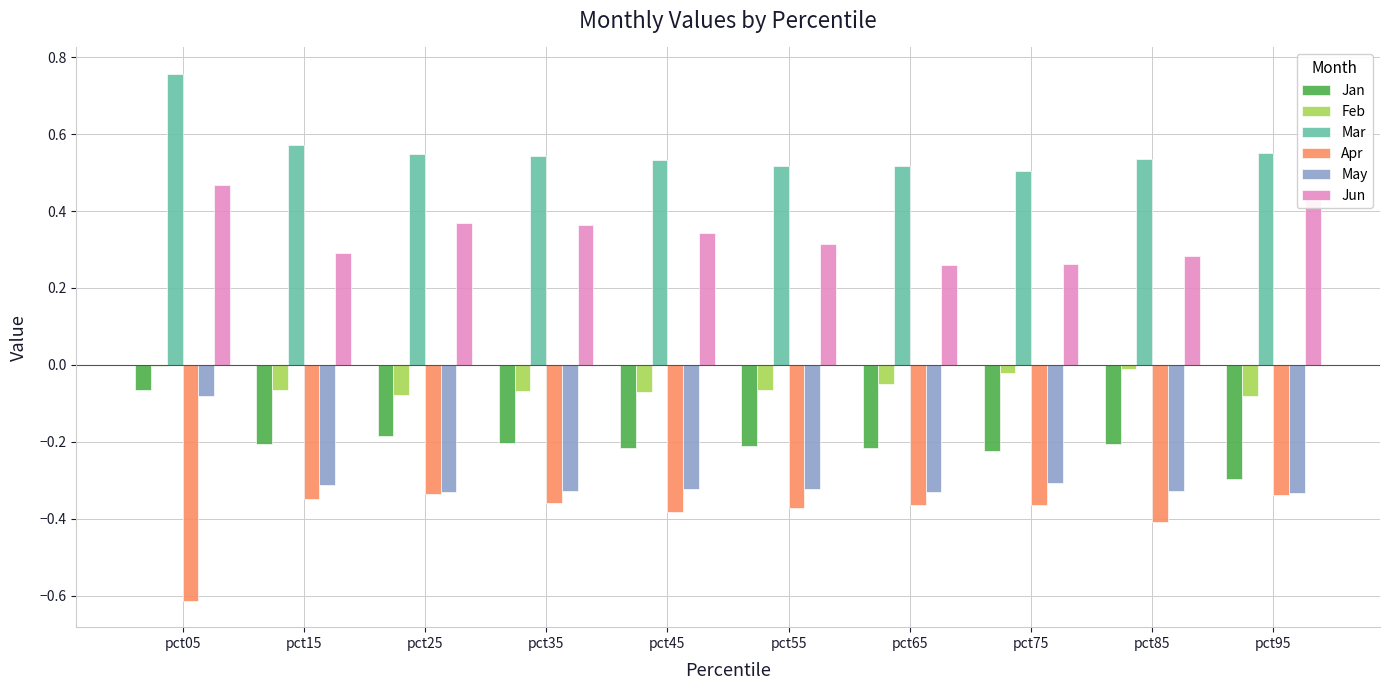

Which category has the highest value in the Mar series?

pct05